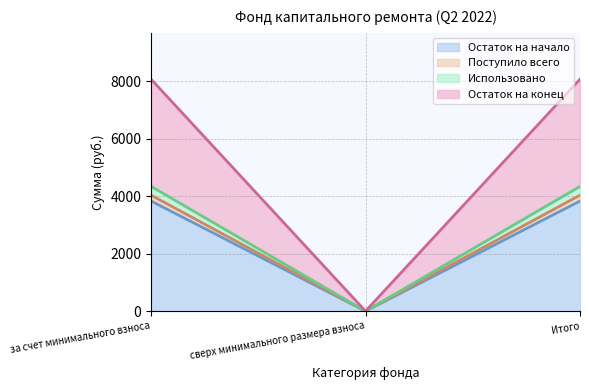

Where is Использовано nearest to the value 2171?

сверх минимального размера взноса